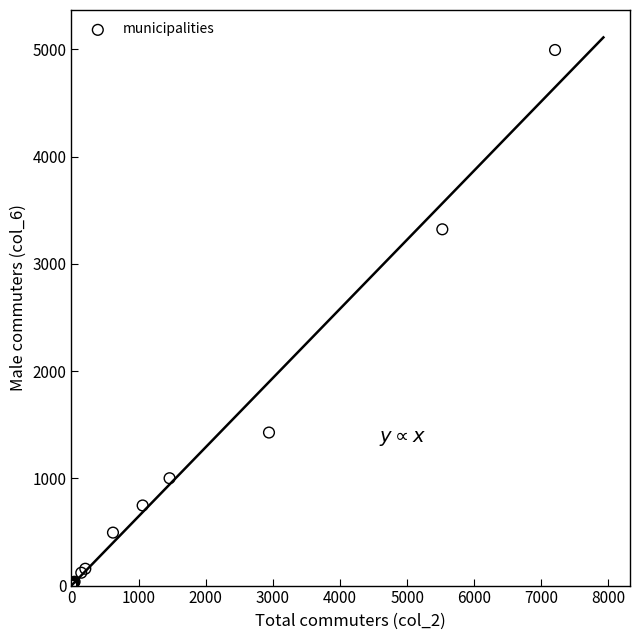

What Y value in the scatter plot is closest to 2498?

3322